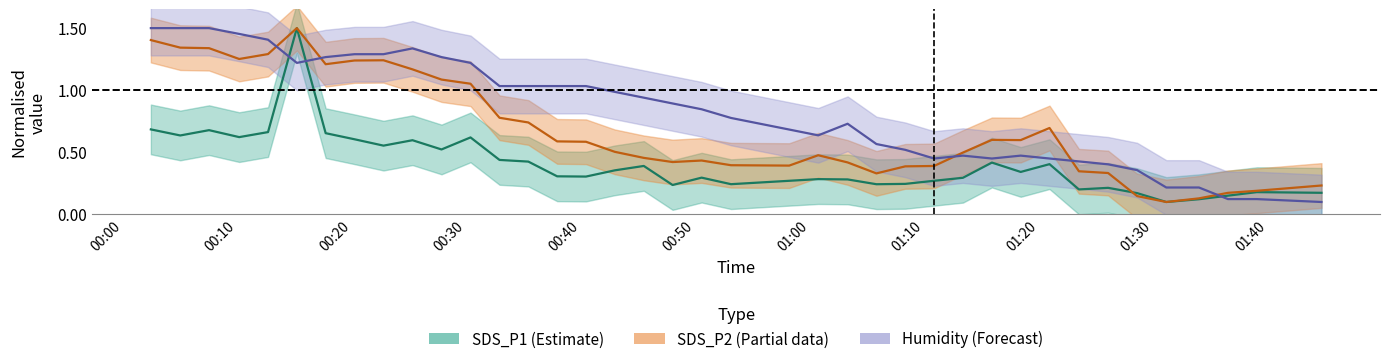

Rank the series by their average value, from highest to lowest.

Humidity, SDS_P2, SDS_P1